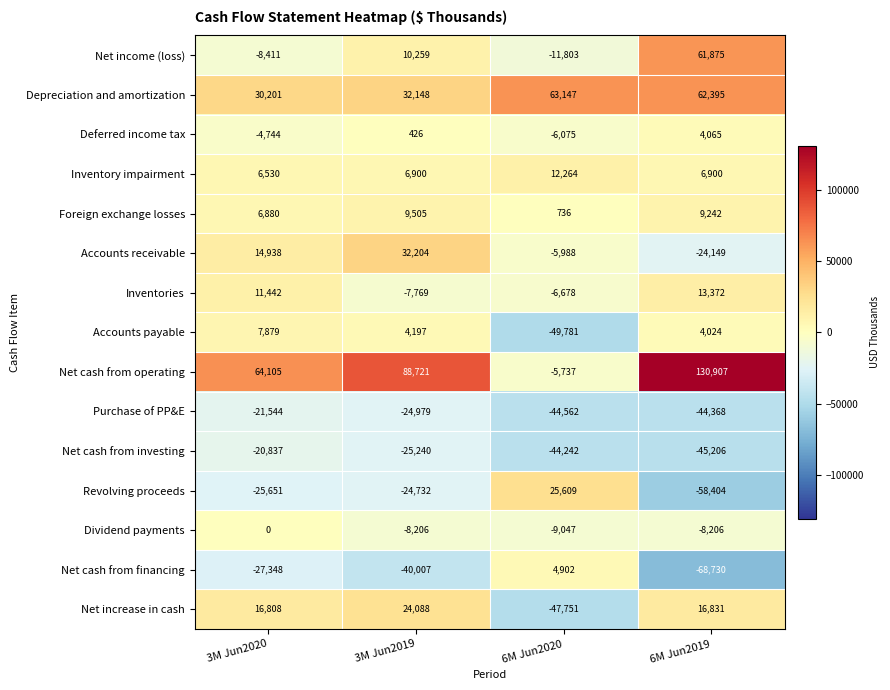

What is the greatest value displayed?

130907